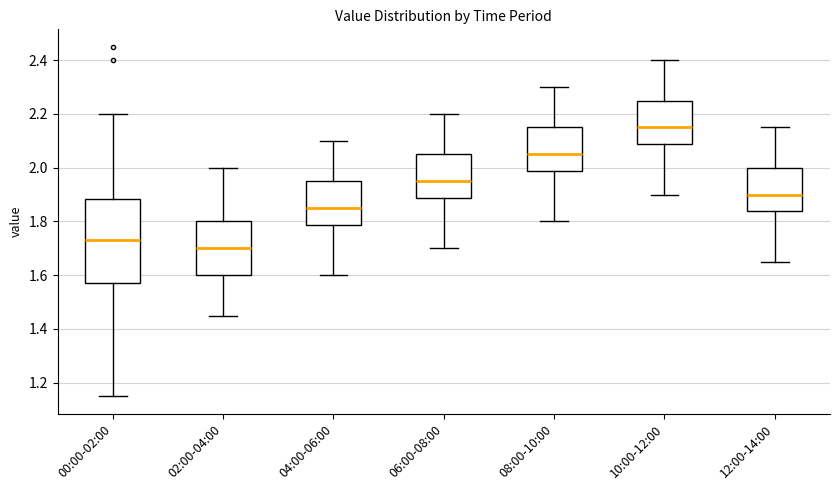

Where does the lower whisker of the box for 02:00-04:00 end on the y-axis? The values are not printed on the chart, so give them approximately, as read against the axis.

1.46